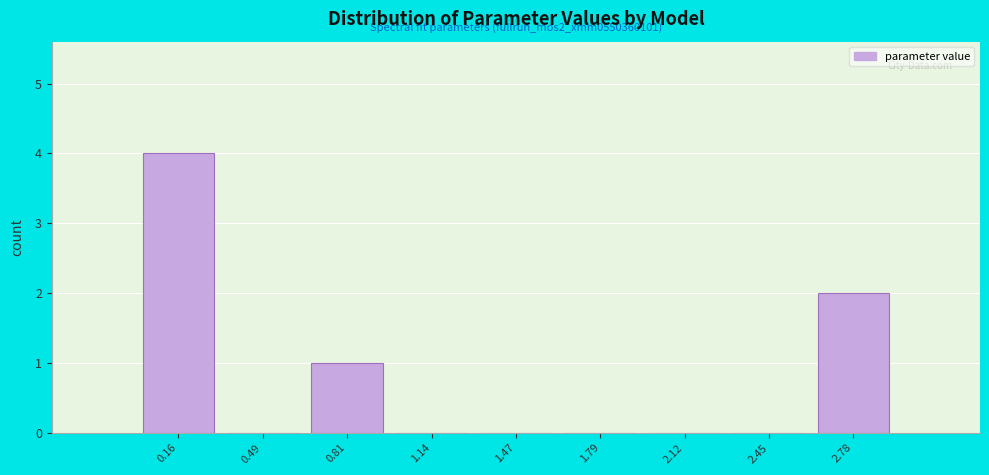

Which range on the x-axis has the tallest bar?

0.00 to 0.30